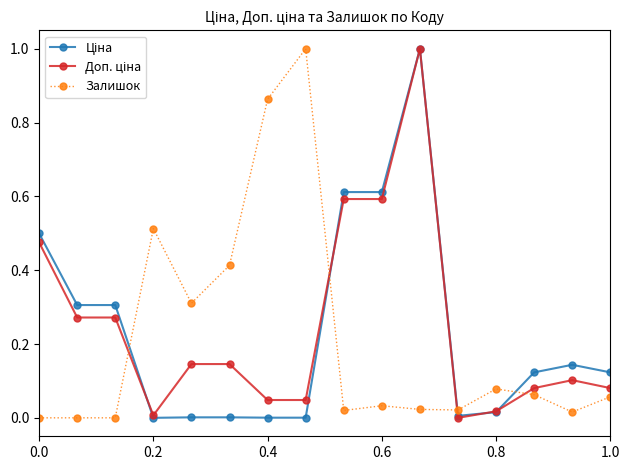

What is the maximum value for Залишок?

1.0